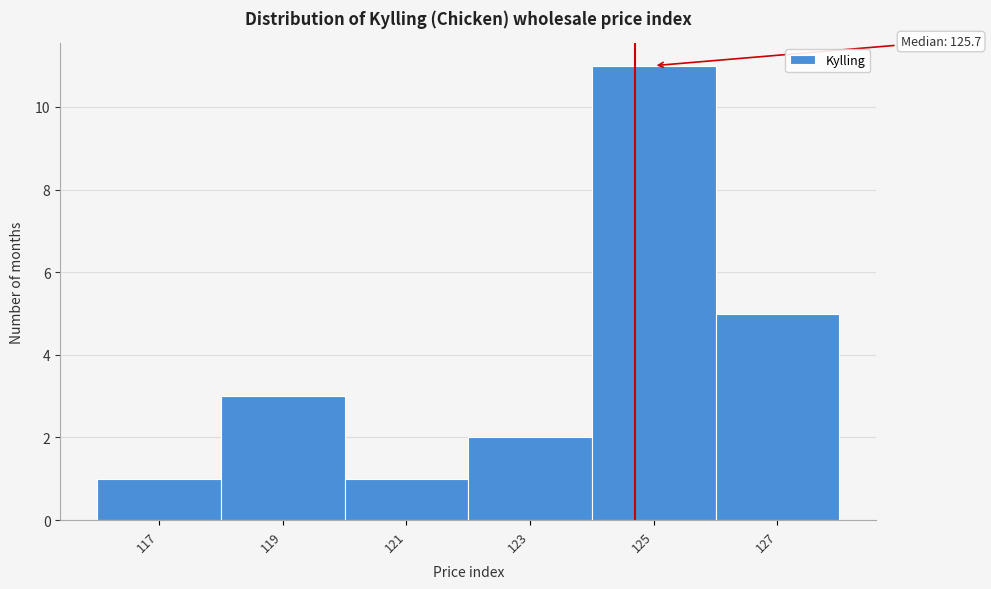

Reading left to right, what are all the values shown in this chart?

117=1	119=3	121=1	123=2	125=11	127=5